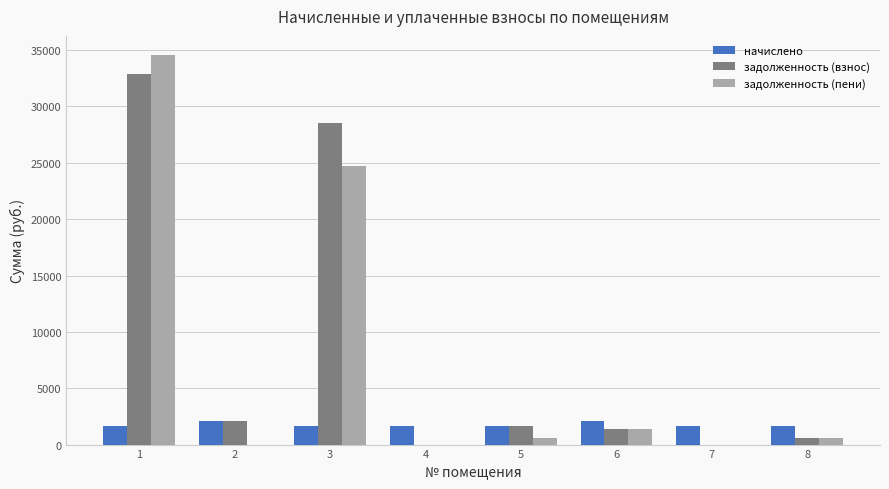

The value of начислено at 2 is 2064.0. True or false?

True